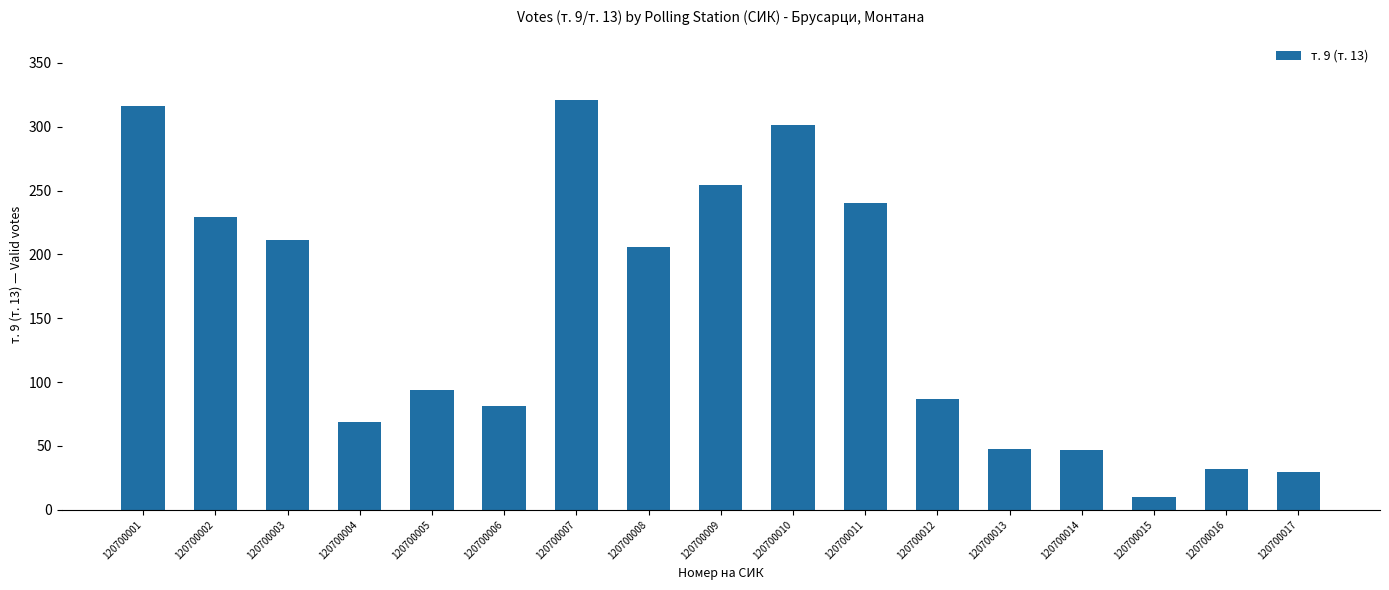

Where is the data nearest to the value 165?

120700008